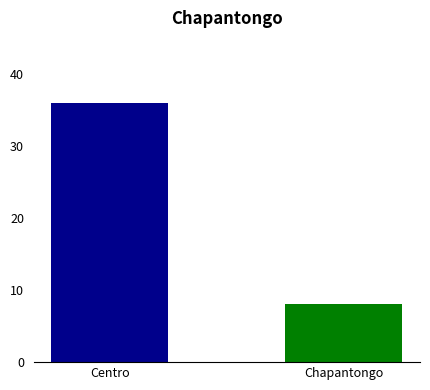

Rank the categories by value from highest to lowest.

Centro, Chapantongo